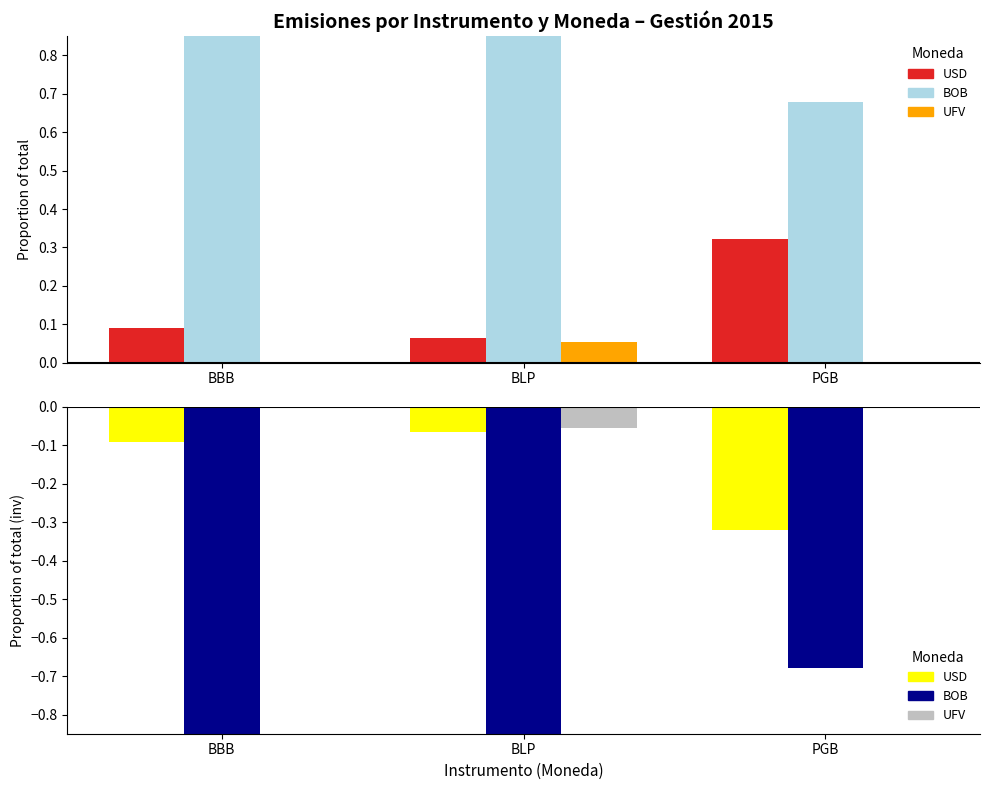

Reading right to left, what are all the values shown in this chart?

USD: -0.3	-0.1	-0.1
BOB: -0.7	-0.9	-0.9
UFV: 0.0	-0.1	0.0